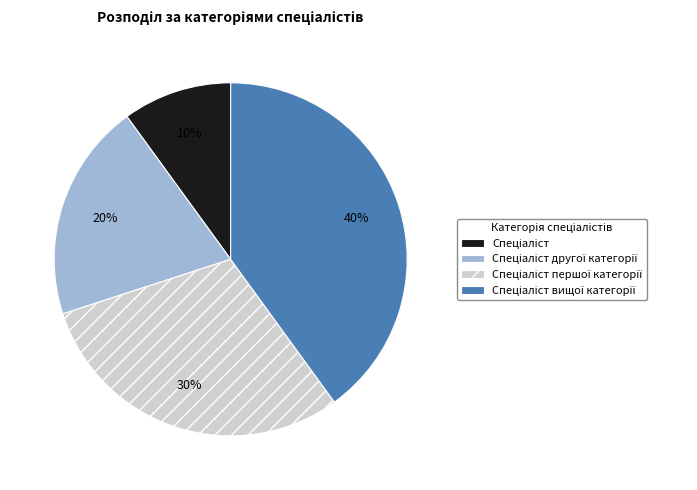

Is there a majority slice in this chart?

No